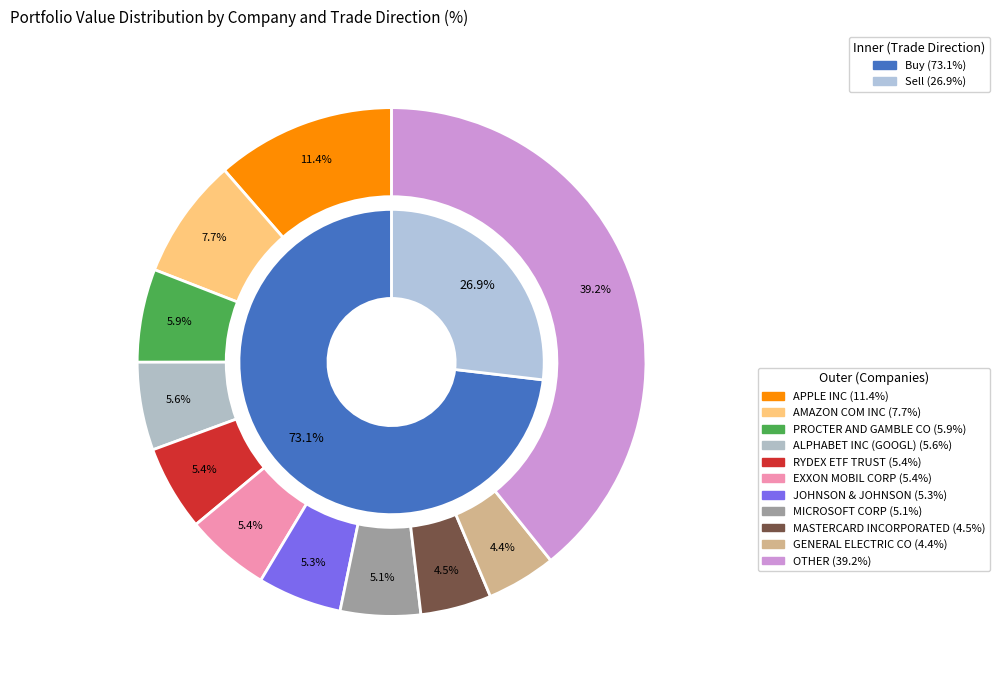

The RYDEX ETF TRUST slice represents 14% of the pie. True or false?

False